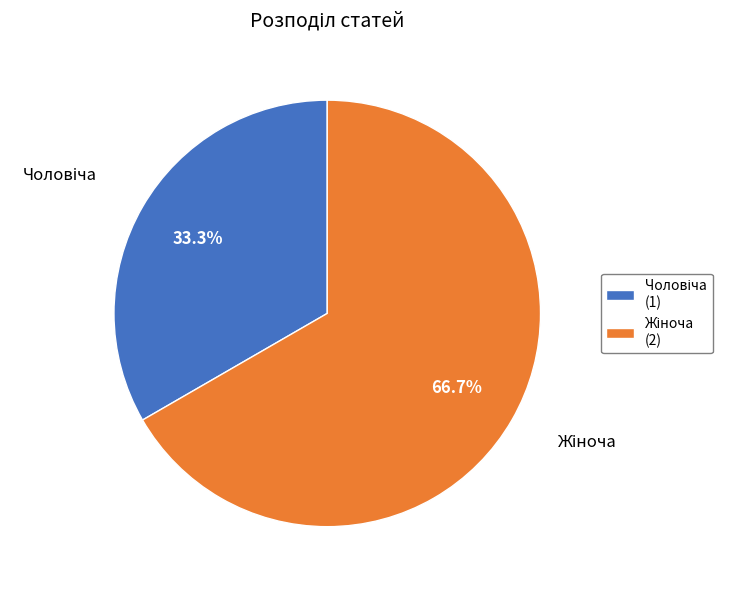

Is there a majority slice in this chart?

Yes